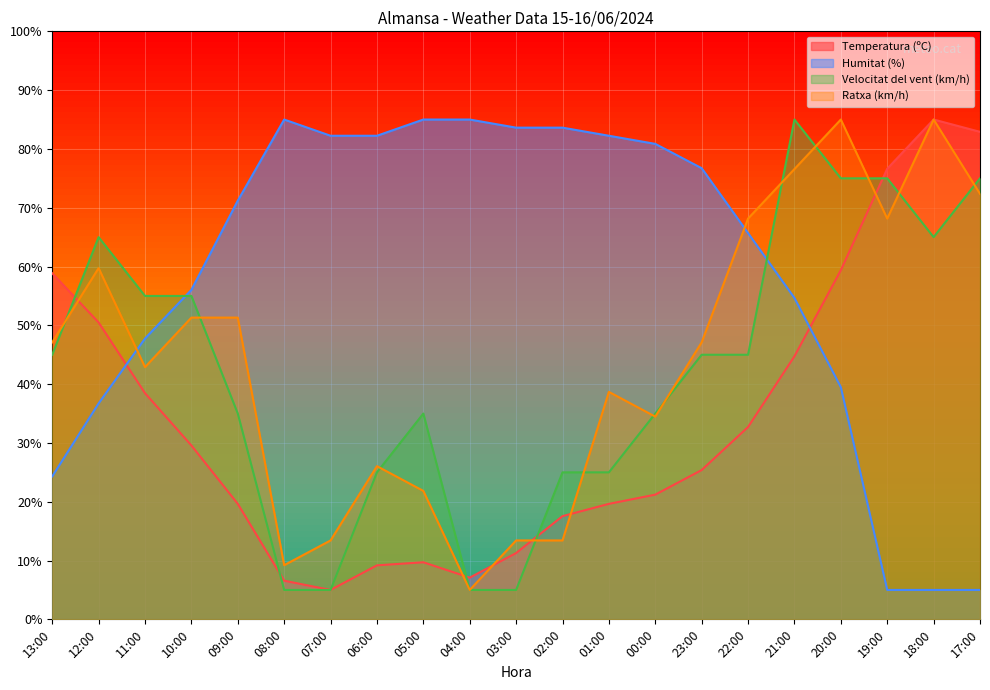

What are all the series names shown in the legend?

Temperatura (ºC), Humitat (%), Velocitat del vent (km/h), Ratxa (km/h)